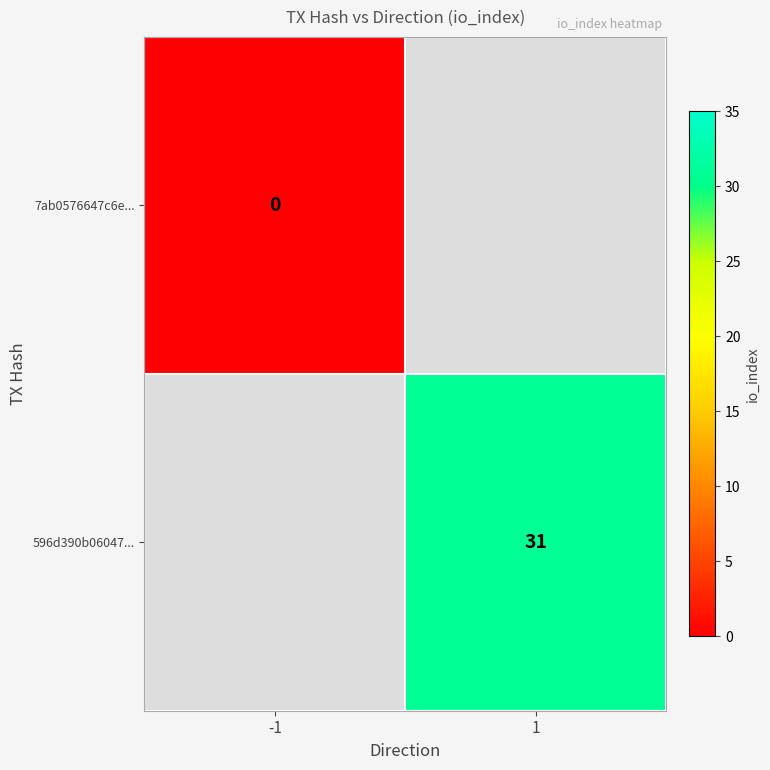

The value of 596d390b06047... at 1 is 31. True or false?

True